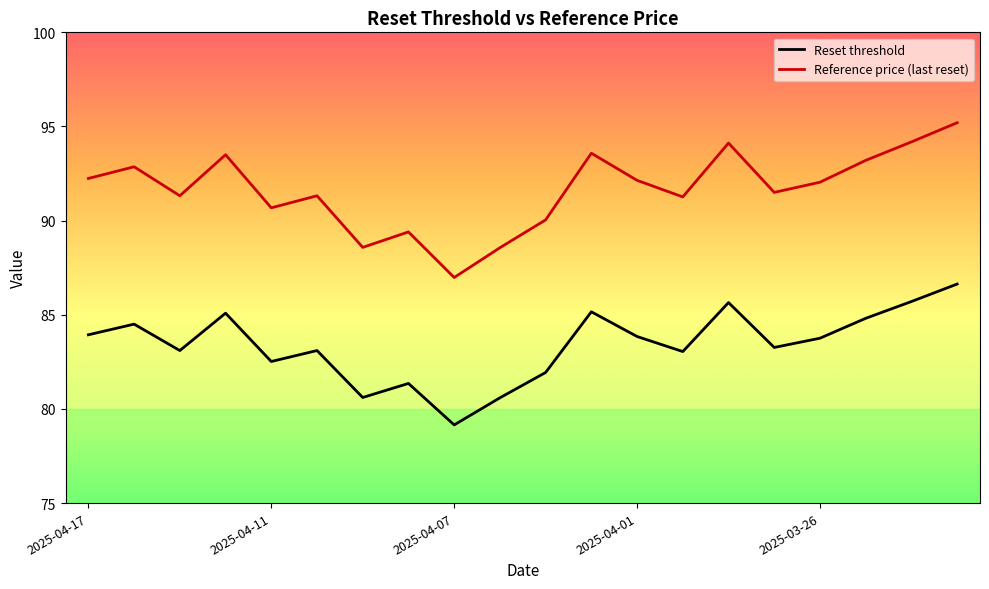

True or false: Reset threshold has more than 2 points higher than both neighbors.

True